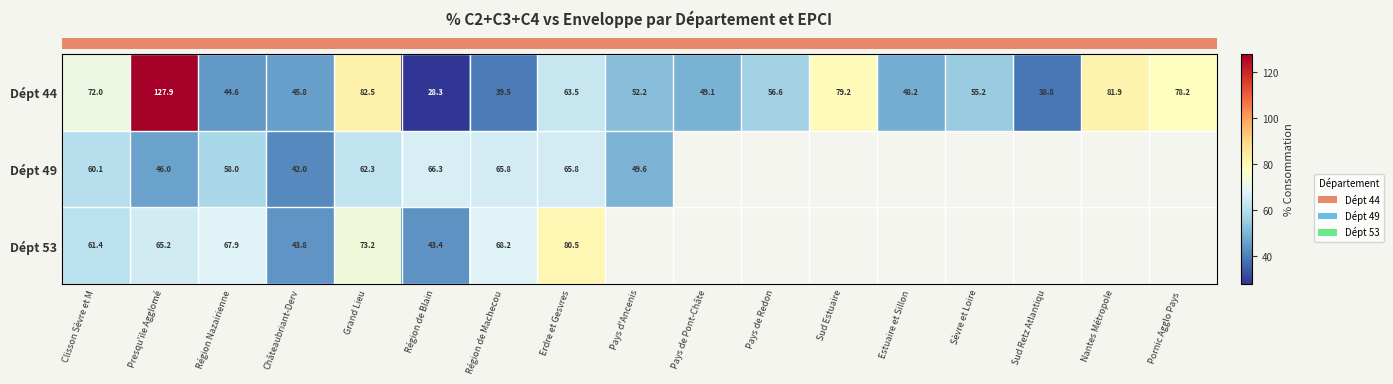

At how many categories does at least one series exceed 34?

17